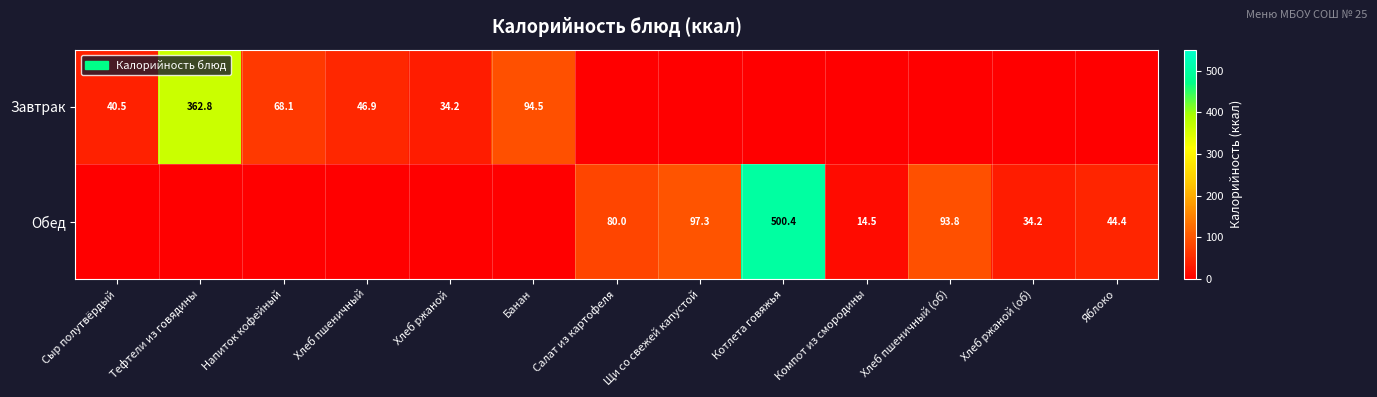

What is the sum of the Обед values at Щи со свежей капустой and Хлеб ржаной (об)?

131.5